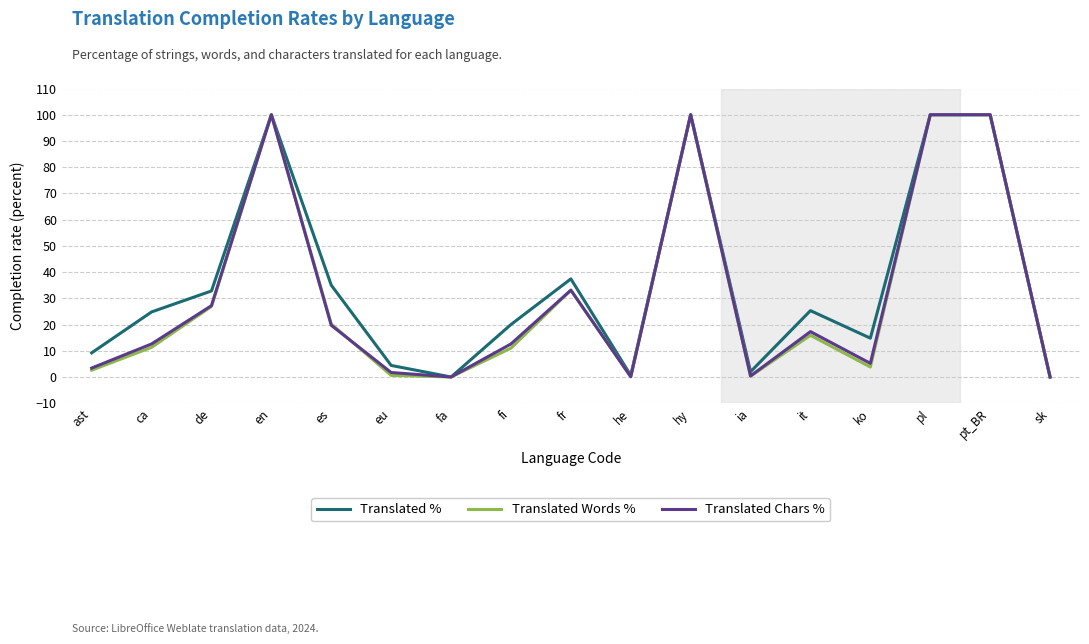

How many lines are shown in the chart?

3